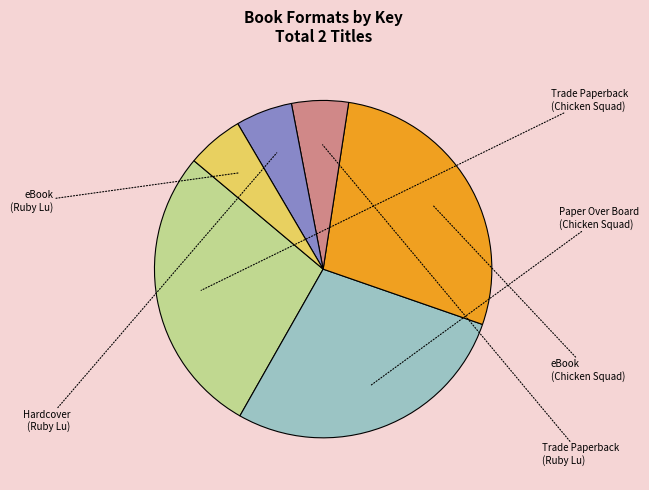

Is there a majority slice in this chart?

No